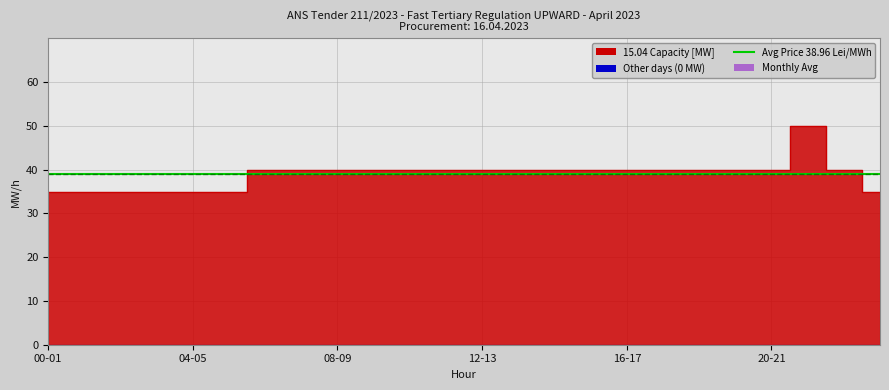

True or false: Avg Price [Lei/MWh] and Other days (0 MW) cross at least once.

False